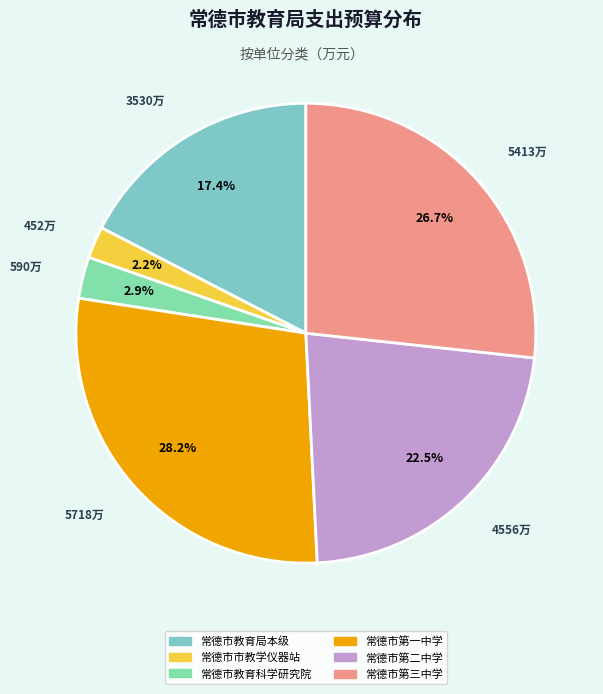

Is it true that 常德市教育科学研究院 is 14% of the pie?

False